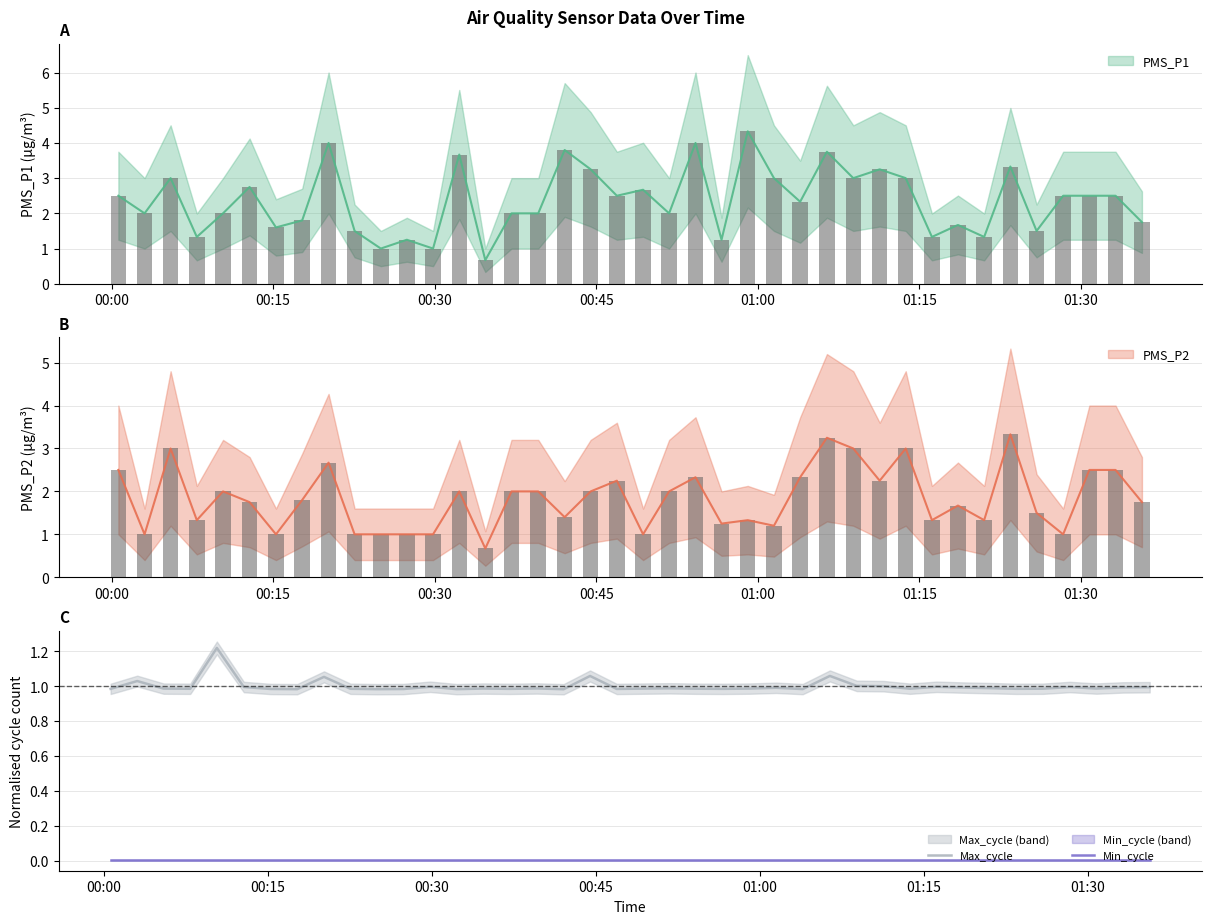

How many categories are shown in the chart?

40